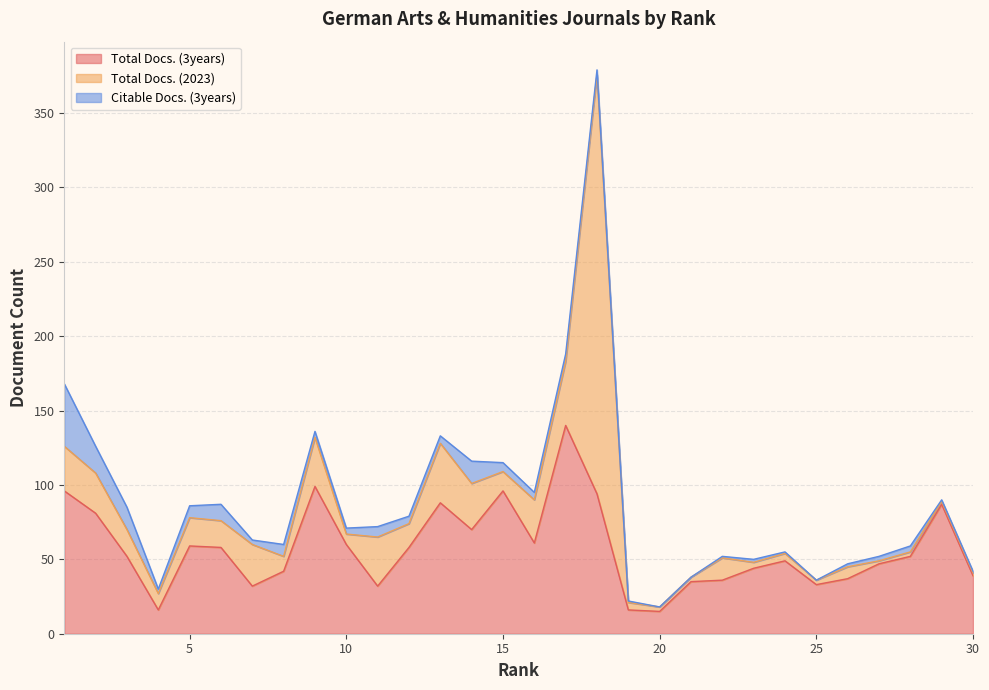

Does the chart display data point markers on the line(s)?

No